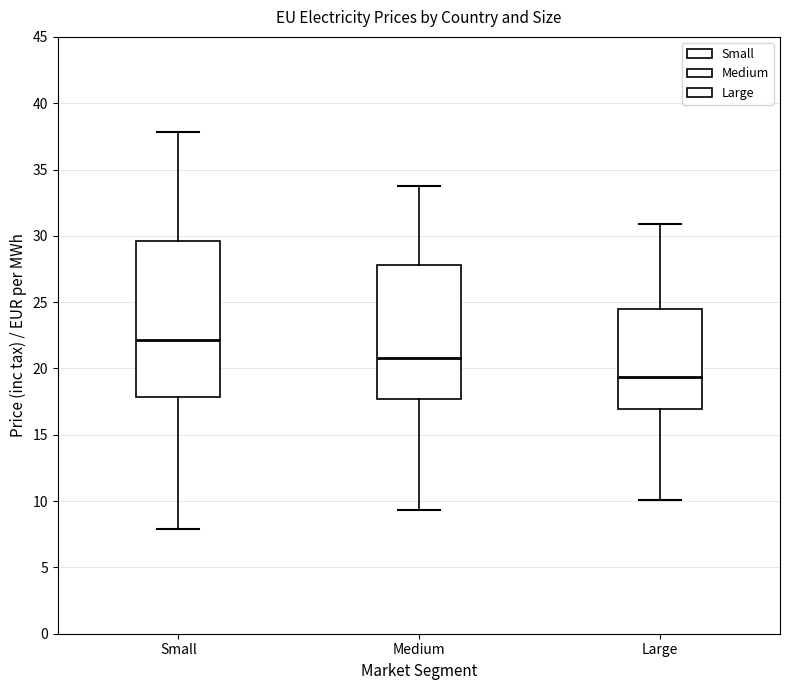

Reading left to right, read every box against the y-axis: the position of its median line, the range the box covers, and the ends of its whiskers. The values are not printed on the chart, so give them approximately, as read against the axis.

Small: median 22.0, box 18.0 to 29.5, whiskers 8.0 to 38.0
Medium: median 21.0, box 17.5 to 28.0, whiskers 9.5 to 34.0
Large: median 19.5, box 17.0 to 24.5, whiskers 10.0 to 31.0